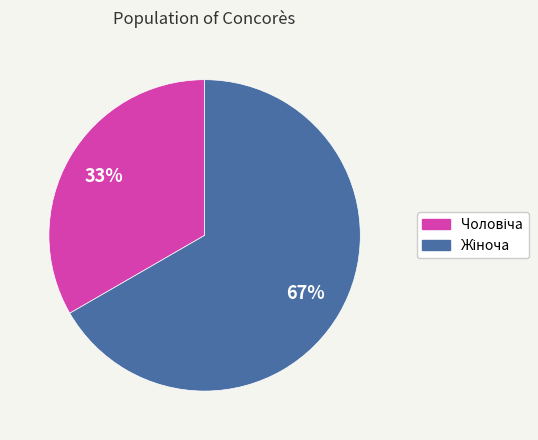

To the nearest percent, what is the average slice percentage?

50%